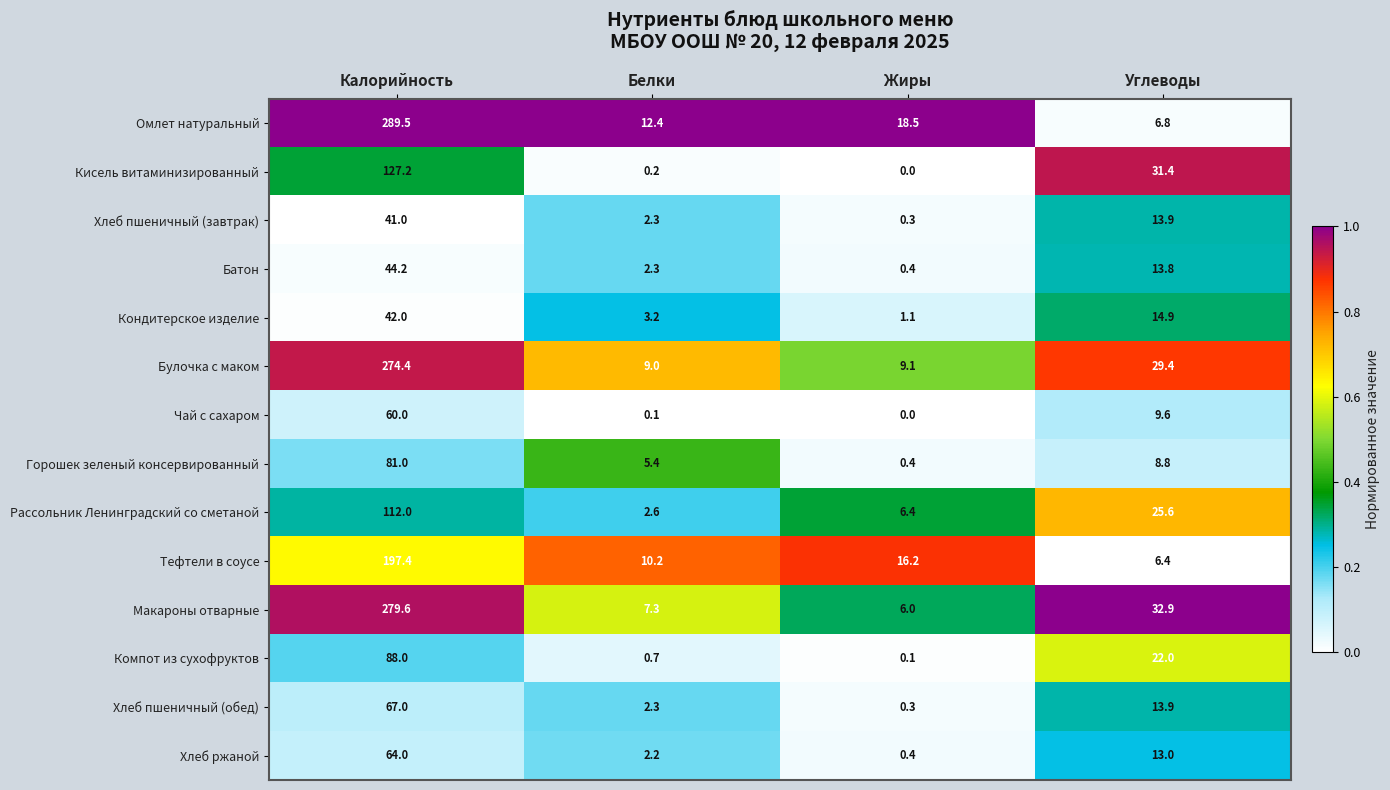

Which series has the largest total across all categories?

Омлет натуральный